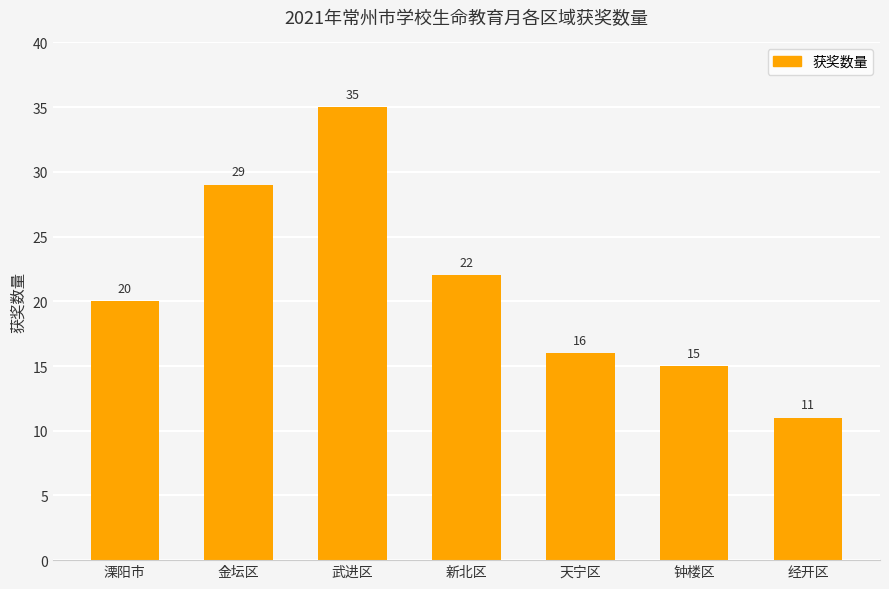

What position from the left is 金坛区?

2